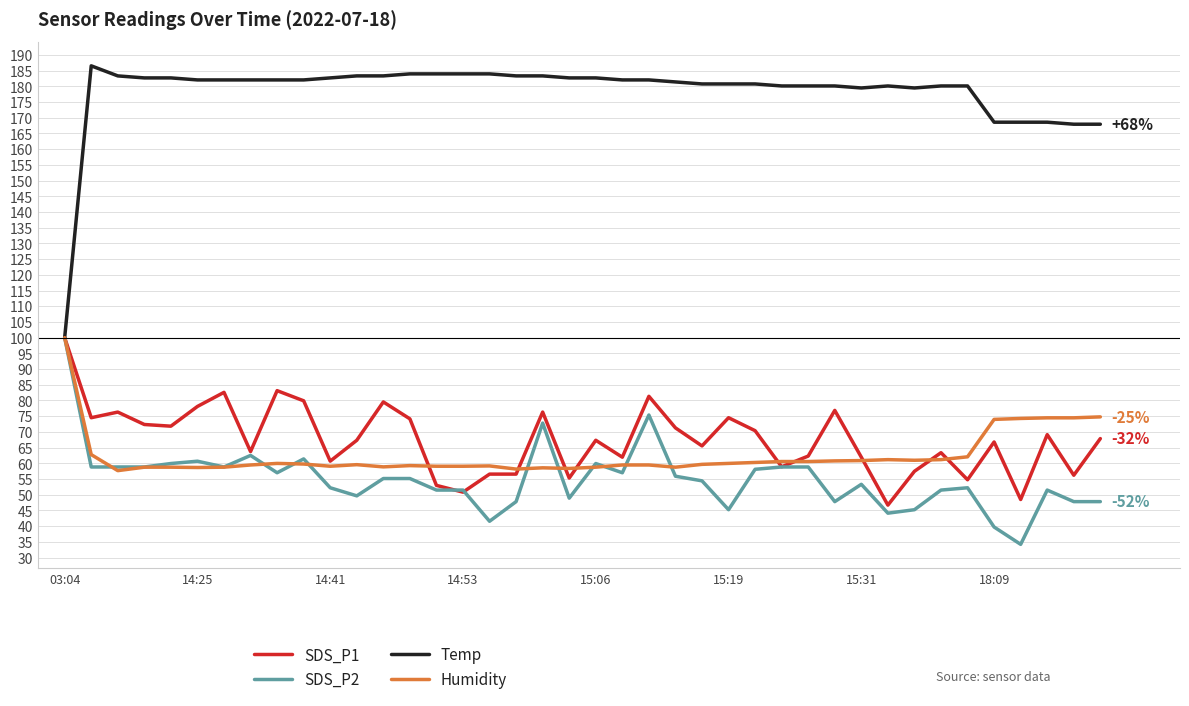

What is the maximum value shown in the chart?

186.5